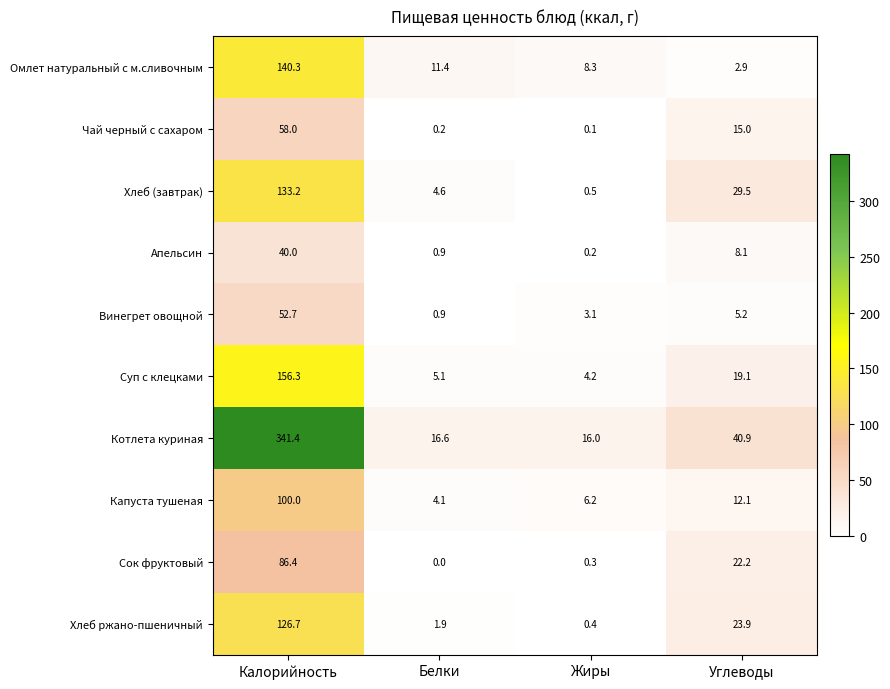

What is the total value across all series at Углеводы?

178.9